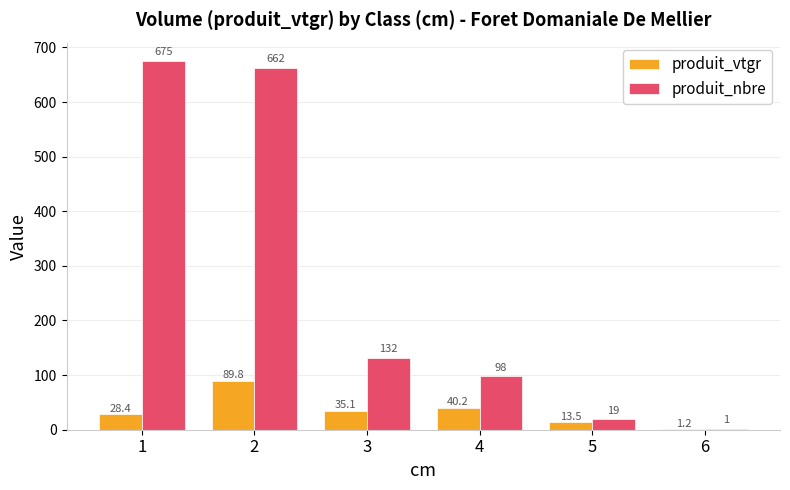

What is the maximum value shown in the chart?

675.0